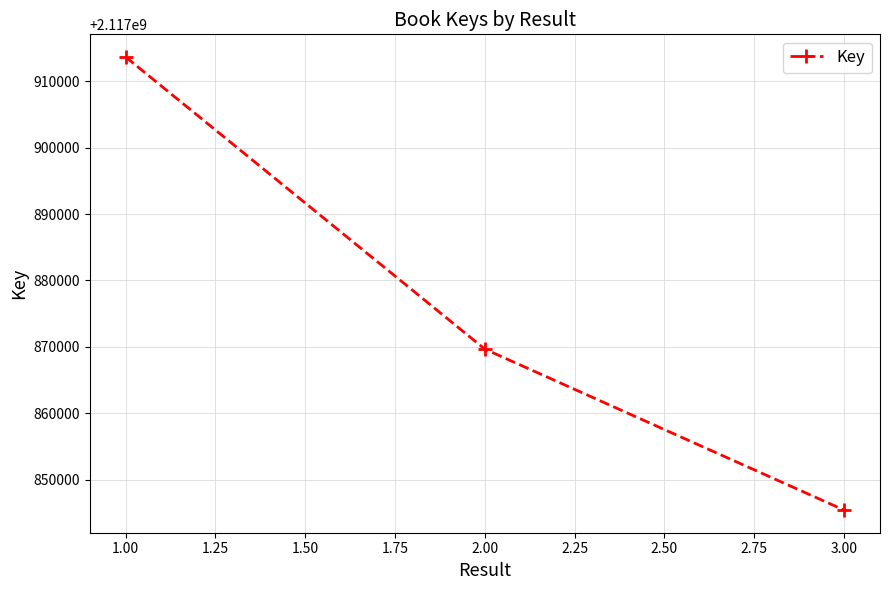

Is this an area chart (filled region under the line)?

No